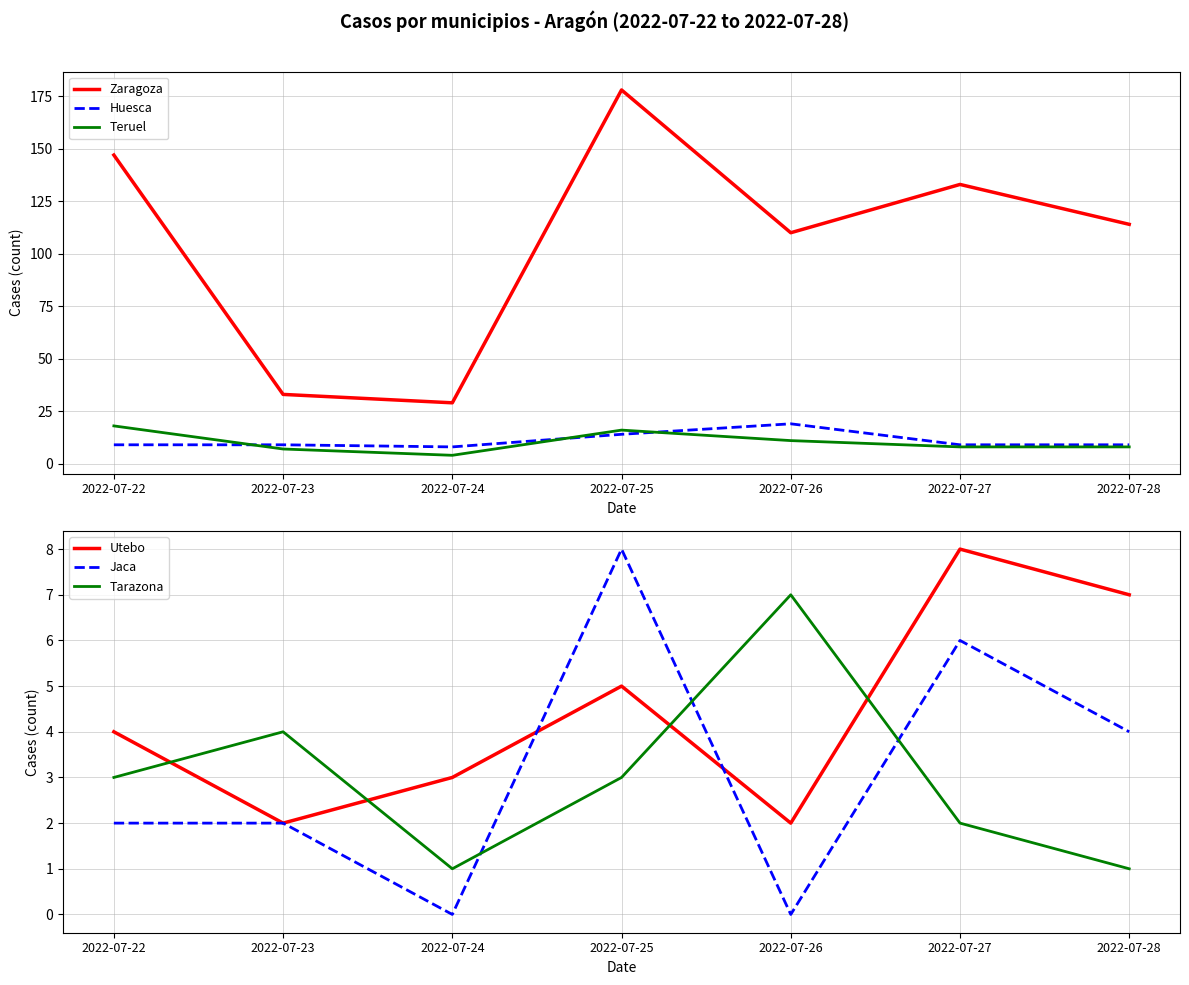

The Zaragoza series shows 41 at 2022-07-26. True or false?

False